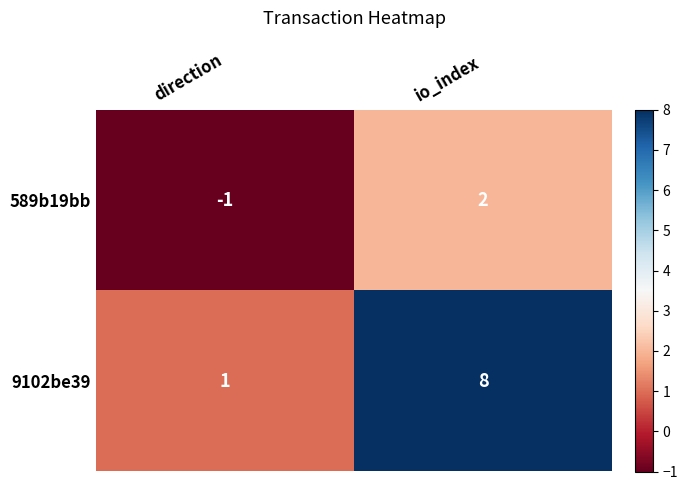

How many data points does each series have?

2